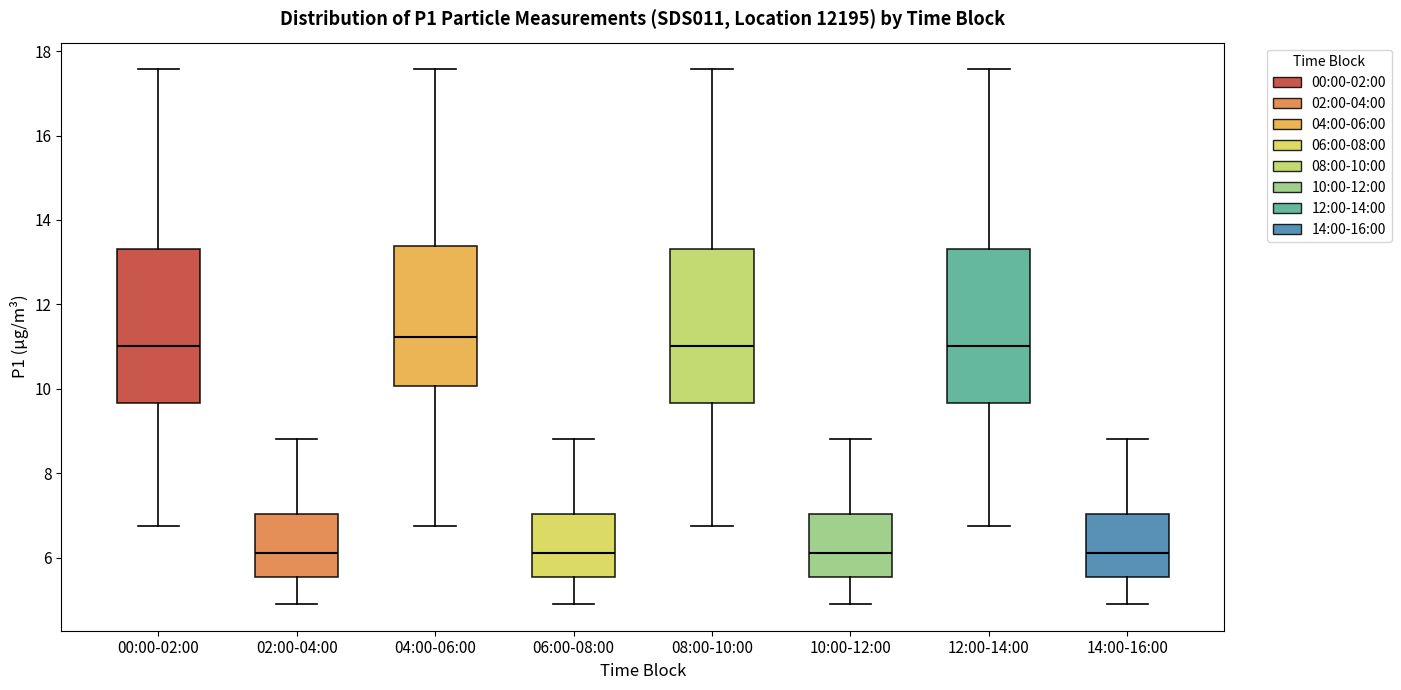

Reading left to right, read every box against the y-axis: the position of its median line, the range the box covers, and the ends of its whiskers. The values are not printed on the chart, so give them approximately, as read against the axis.

00:00-02:00: median 11.0, box 9.6 to 13.4, whiskers 6.8 to 17.6
02:00-04:00: median 6.2, box 5.6 to 7.0, whiskers 5.0 to 8.8
04:00-06:00: median 11.2, box 10.0 to 13.4, whiskers 6.8 to 17.6
06:00-08:00: median 6.2, box 5.6 to 7.0, whiskers 5.0 to 8.8
08:00-10:00: median 11.0, box 9.6 to 13.4, whiskers 6.8 to 17.6
10:00-12:00: median 6.2, box 5.6 to 7.0, whiskers 5.0 to 8.8
12:00-14:00: median 11.0, box 9.6 to 13.4, whiskers 6.8 to 17.6
14:00-16:00: median 6.2, box 5.6 to 7.0, whiskers 5.0 to 8.8